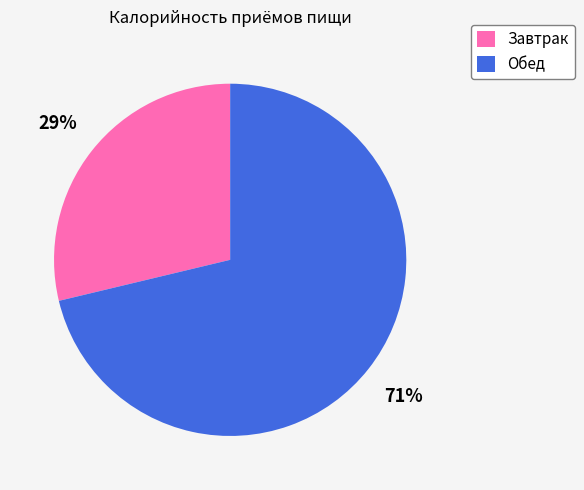

The Обед slice represents 71% of the pie. True or false?

True